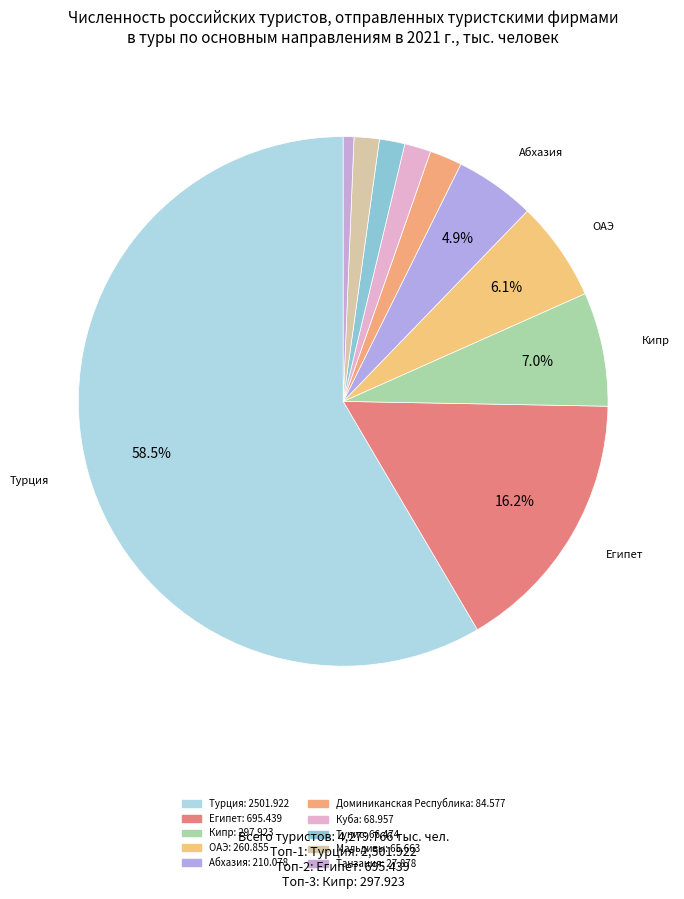

How many slices are in this pie chart?

10